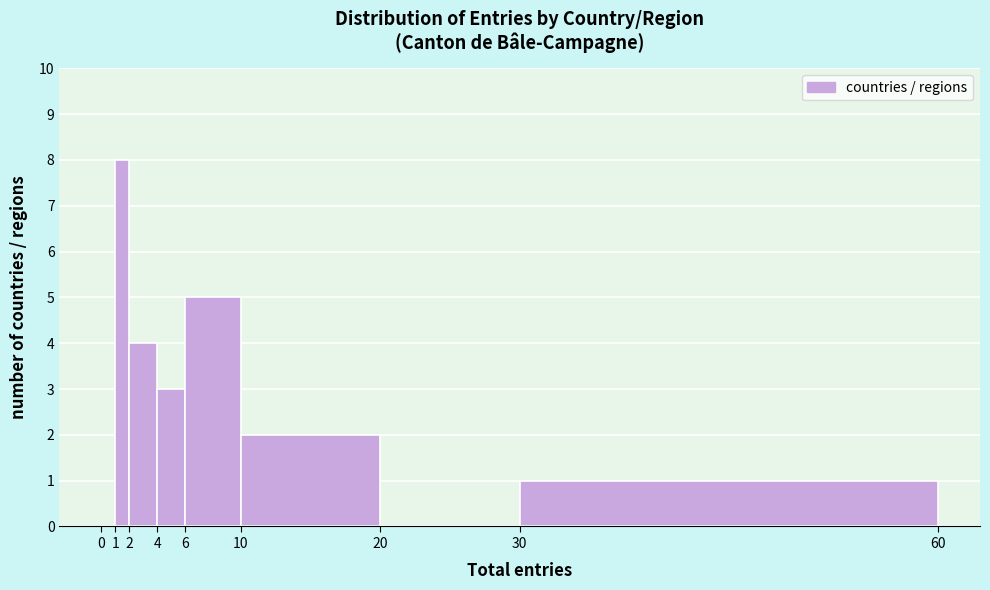

Reading left to right, list every bar in this chart as the range it spans on the x-axis followed by its height. The values are not printed on the chart, so give them approximately, as read against the axis.

0 to 1: 0
1 to 2: 8
2 to 4: 4
4 to 6: 3
6 to 10: 5
10 to 20: 2
20 to 30: 0
30 to 60: 1